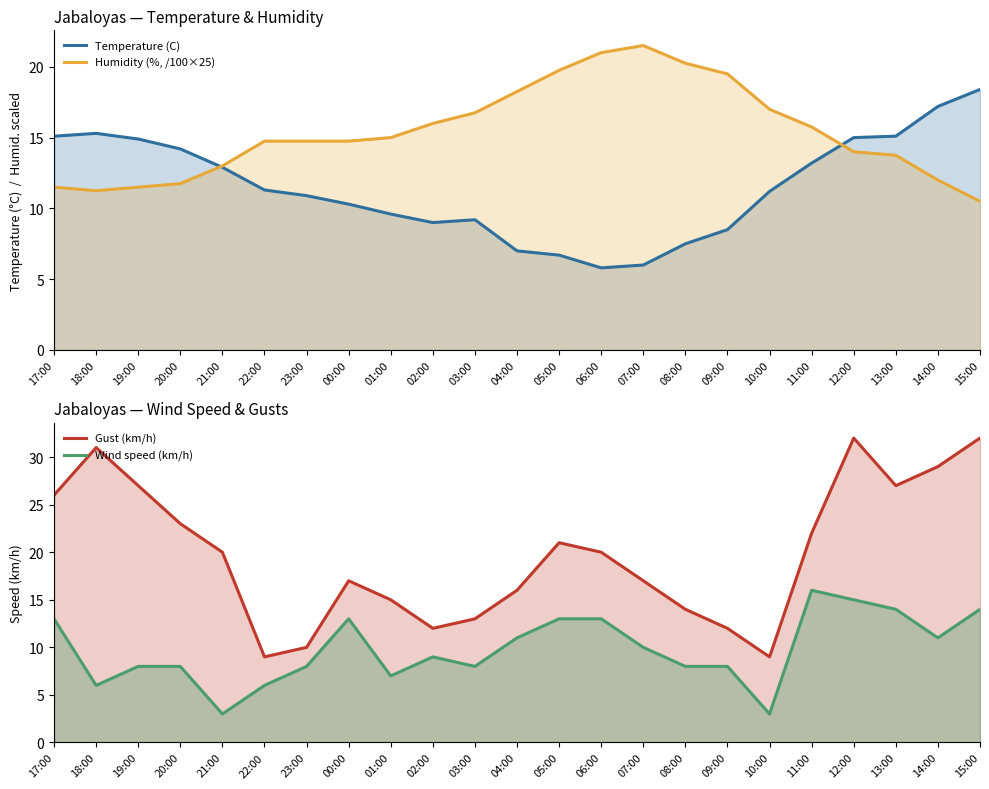

True or false: Wind speed (km/h) and Temperature (C) cross at least once.

True